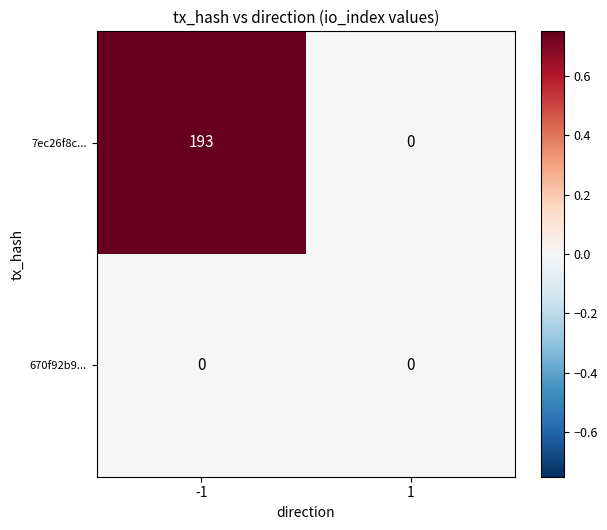

What is the maximum value shown in the chart?

193